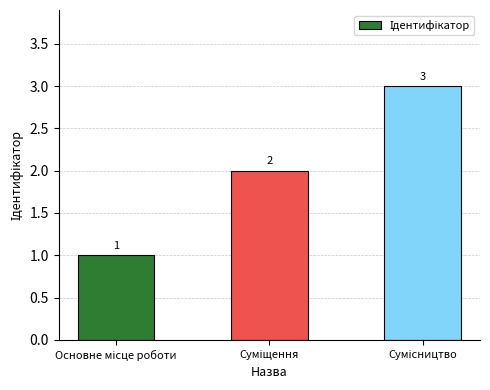

Count the values in the range 1 to 3.

3